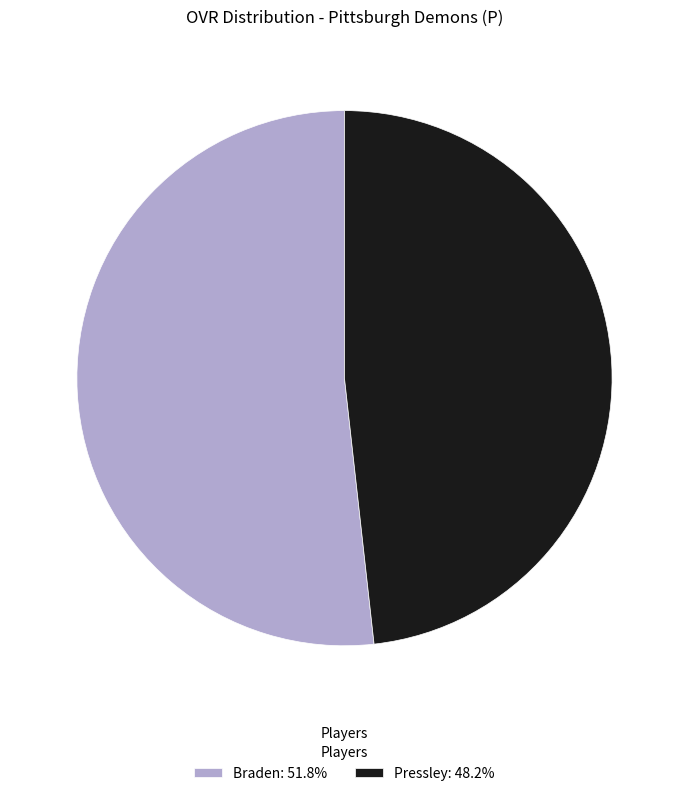

Approximately how many times larger is the value at Braden compared to Pressley?

1.1